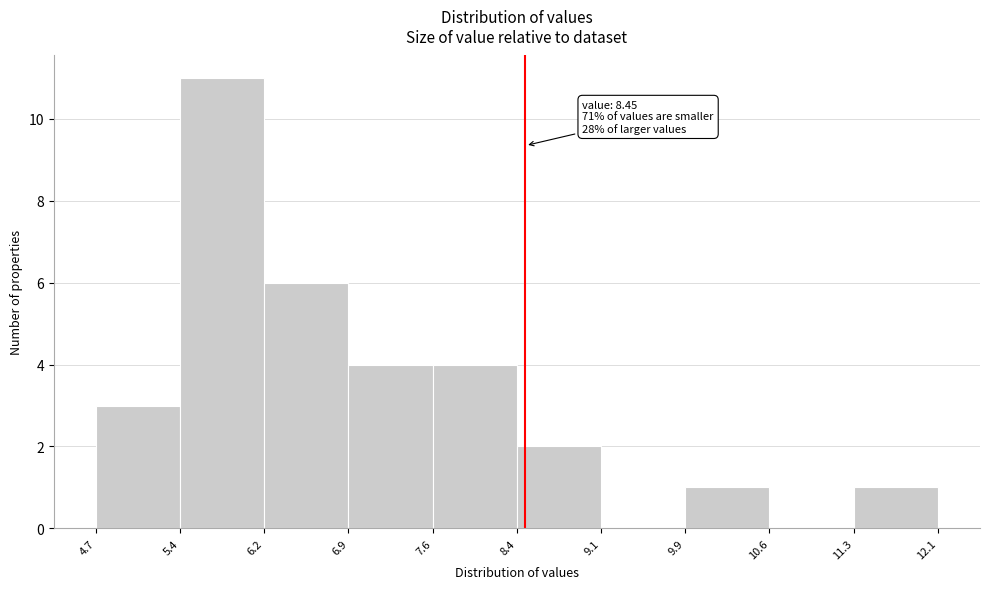

Over which range of the x-axis is the bar tallest?

5.4 to 6.2